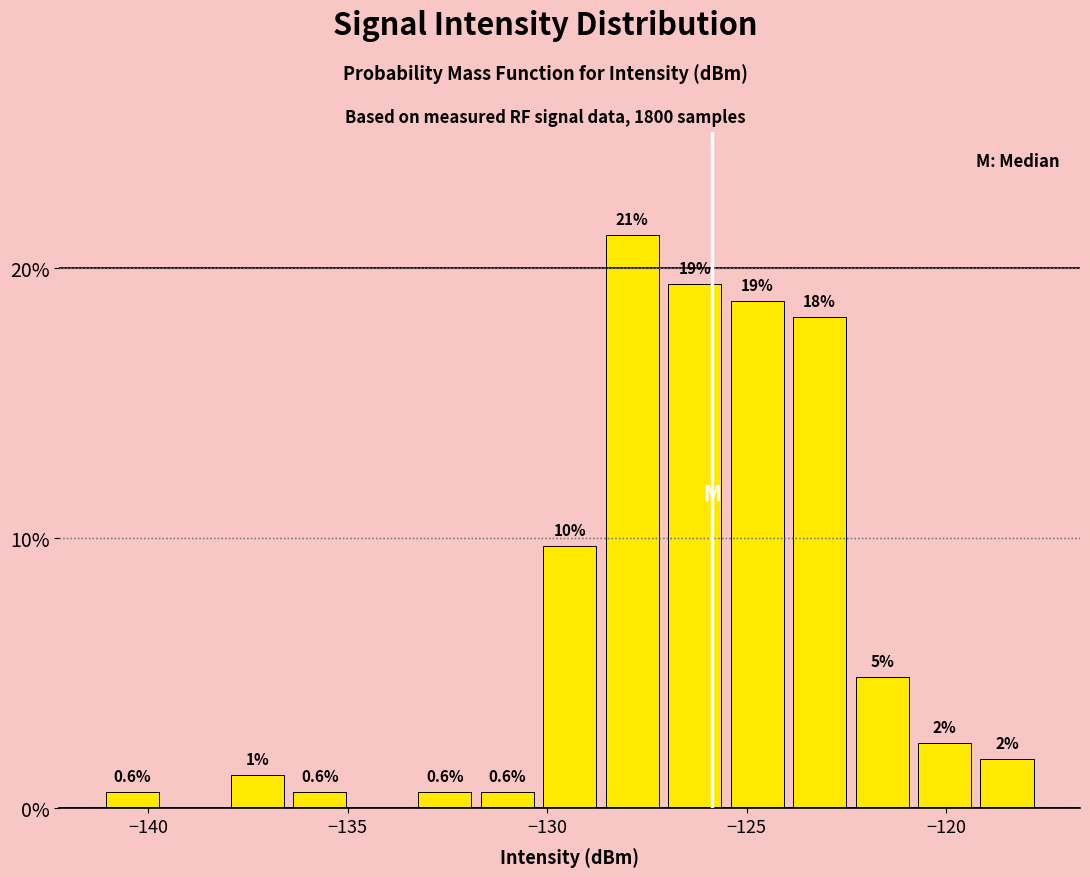

Read against the x-axis, roughly where is the centre of the tallest bar?

-128.0